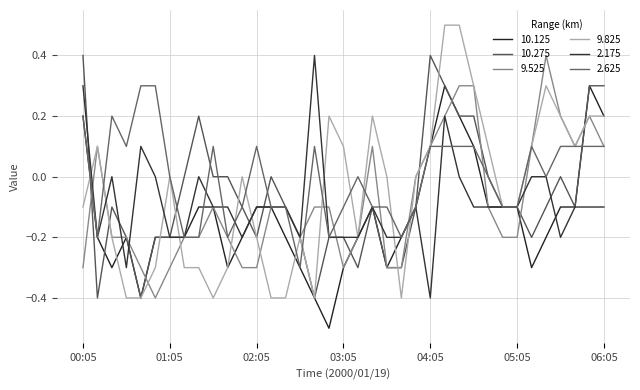

Which category has the highest value across all series?

04:15